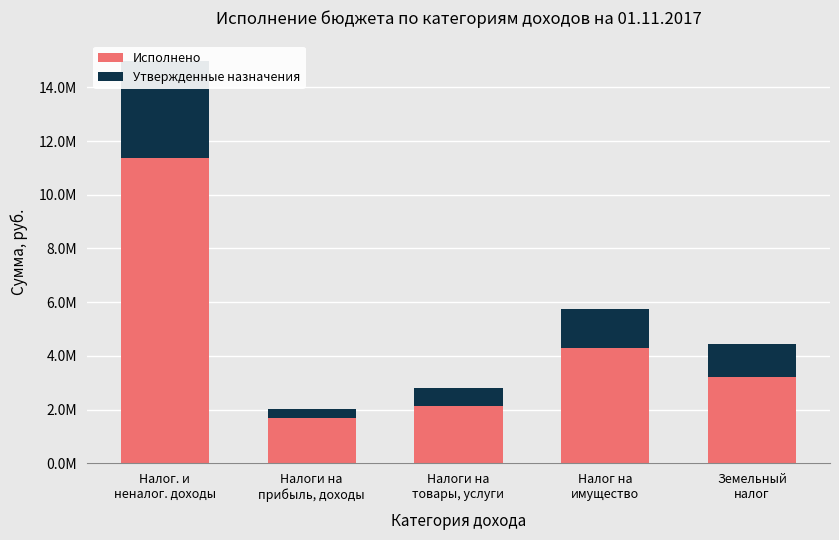

Where is Утвержденные назначения nearest to the value 1973208?

Налог на
имущество